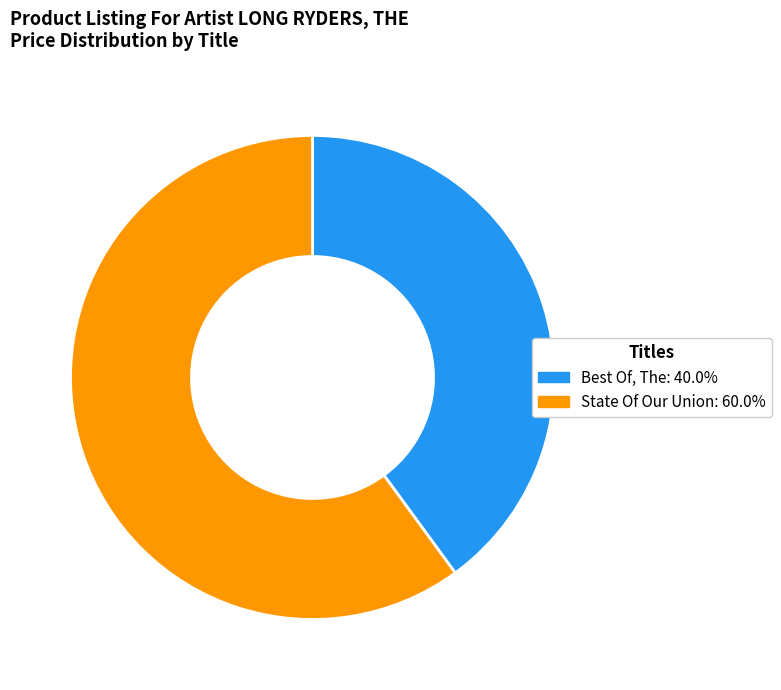

Count the number of slices in the pie.

2